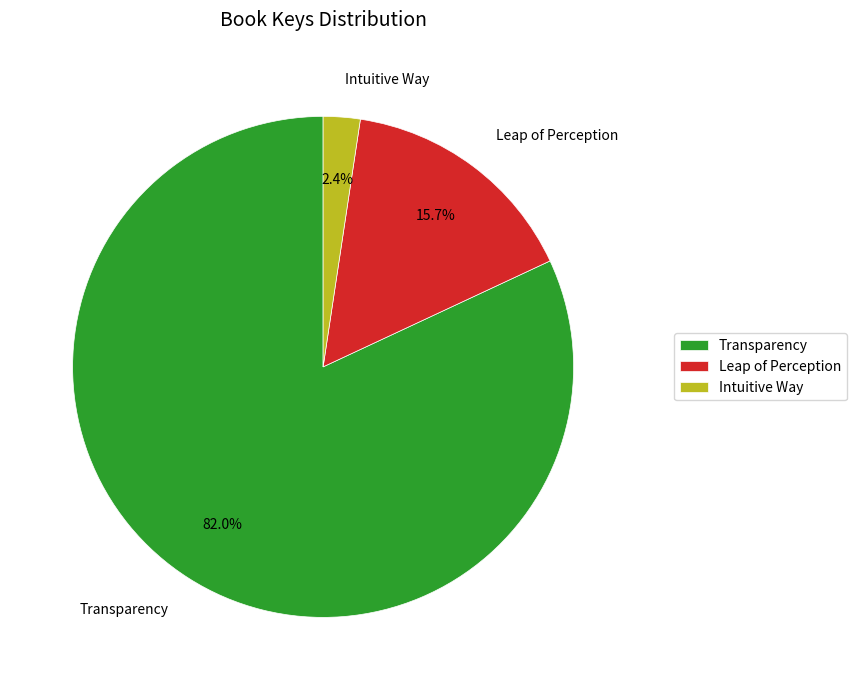

To the nearest percent, what is the difference between the largest and smallest slice percentages?

80%